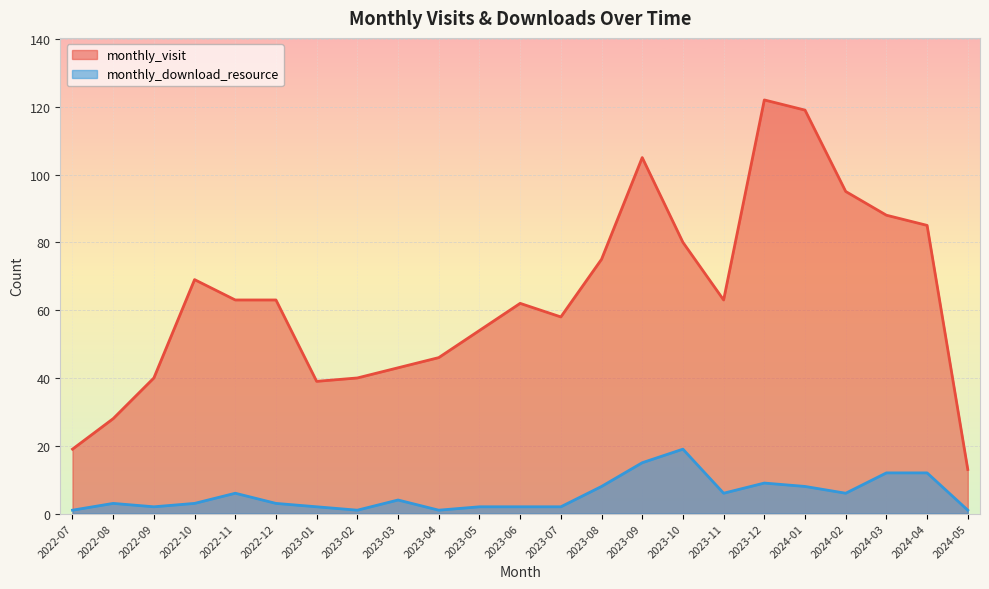

True or false: monthly_download_resource and monthly_visit intersect in this chart.

False